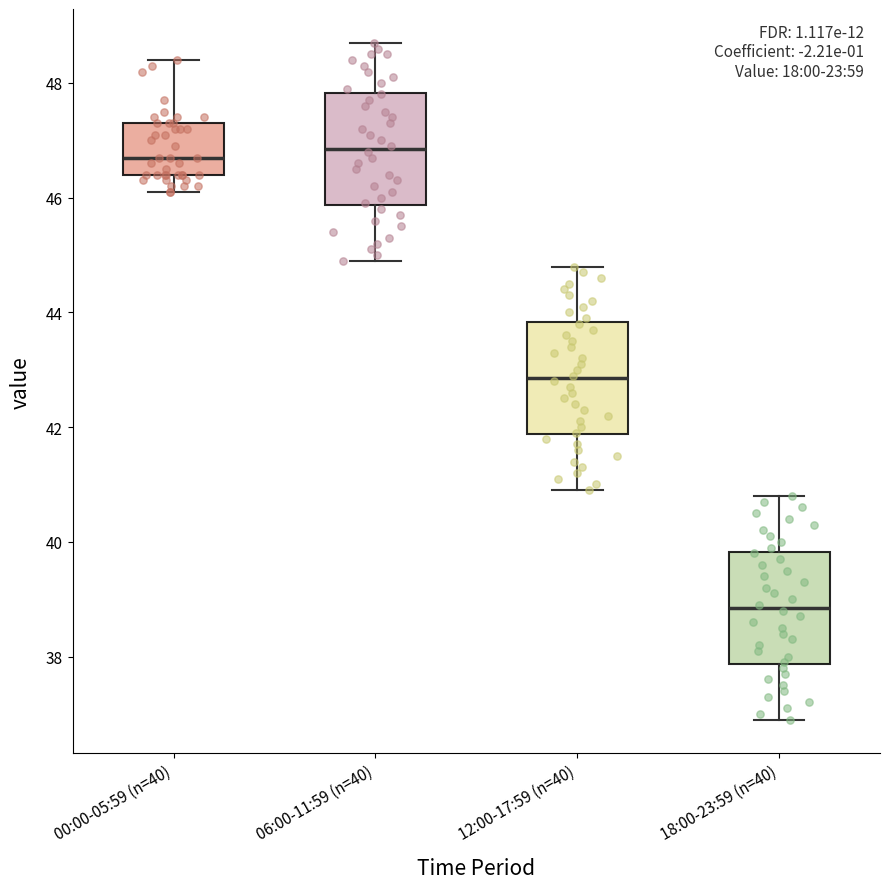

Which box's median line is the lowest?

18:00-23:59 (n=40)